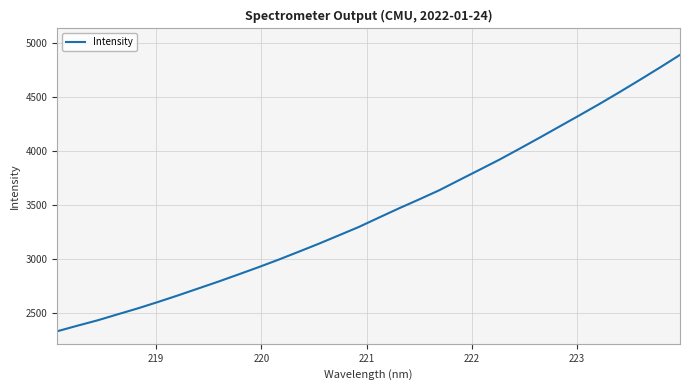

What is the difference between the maximum and minimum values?

2560.1